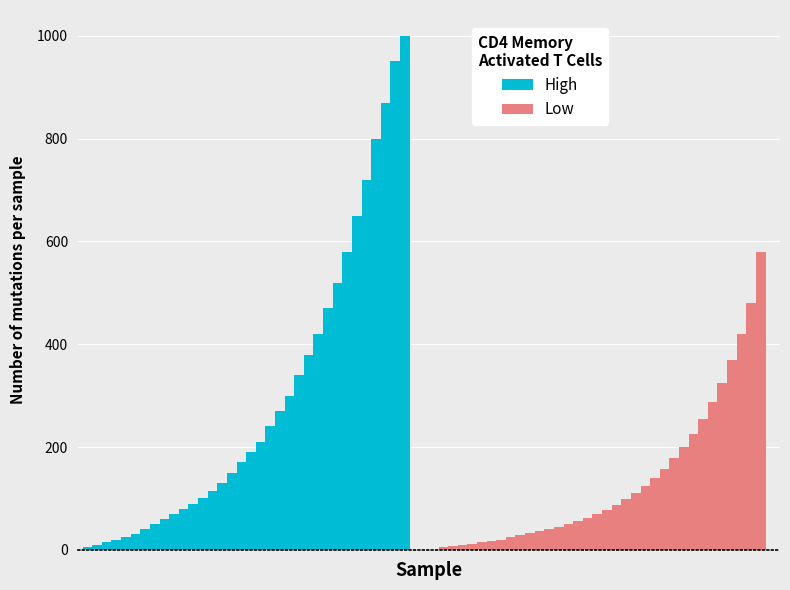

How many data points does each series have?

34